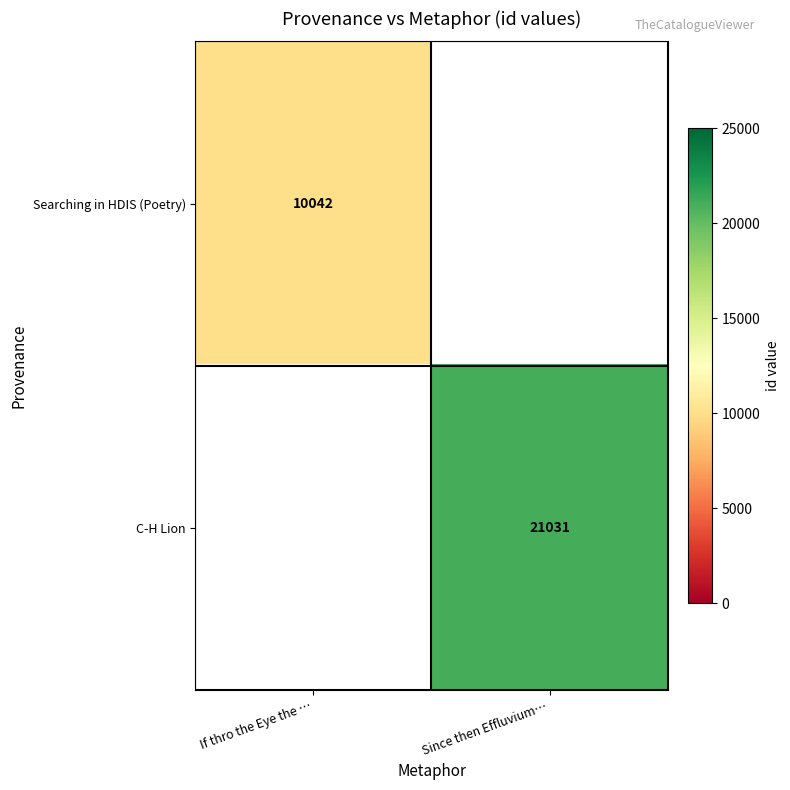

The value of C-H Lion at Since then Effluvium… is 35485. True or false?

False